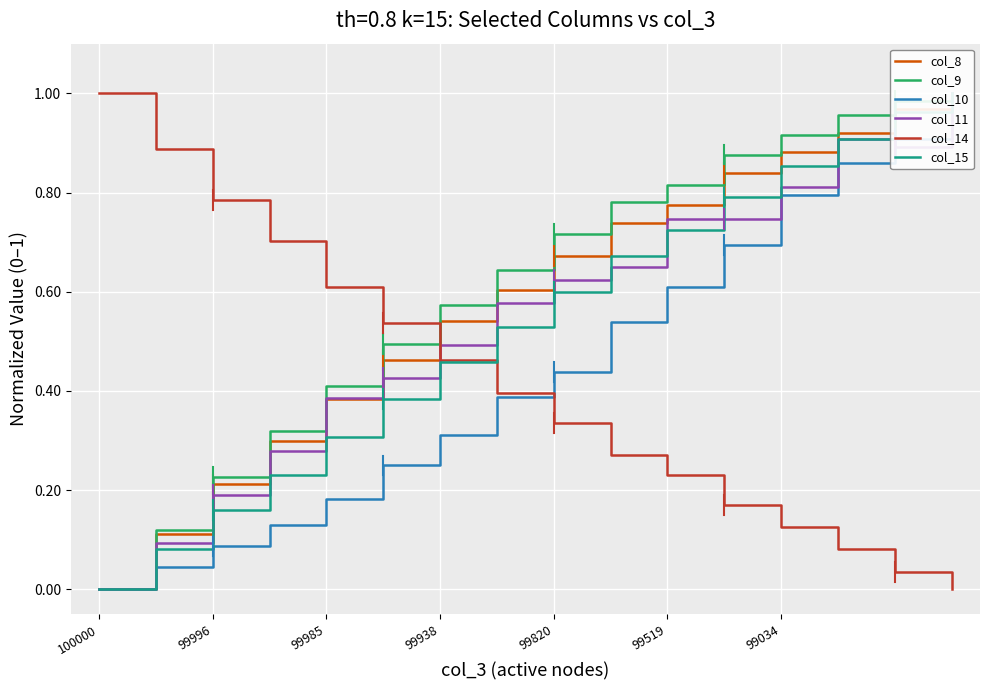

What is the label of the 7th point from the right?

9